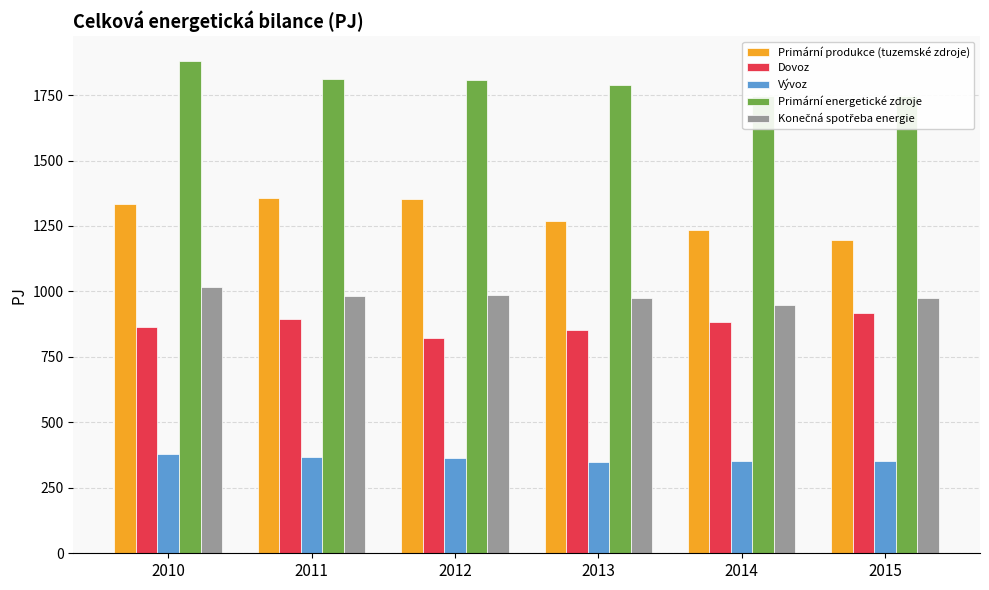

Reading left to right, list all the values displayed in this chart.

Primární produkce (tuzemské zdroje): 1333.5	1354.9	1354.4	1268.5	1234.3	1194.9
Dovoz: 863.9	894.8	822.7	851.5	882.7	917.7
Vývoz: 380.7	368.2	362.4	349.6	350.9	352.4
Primární energetické zdroje: 1881.4	1813.2	1808.0	1789.1	1746.1	1746.3
Konečná spotřeba energie: 1016.8	984.0	985.0	976.0	946.8	975.3